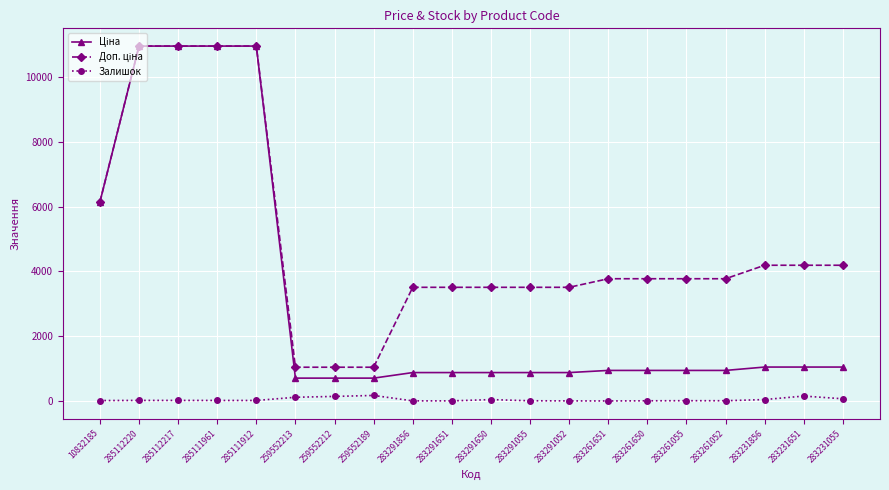

True or false: Залишок has more than 1 points higher than both neighbors.

True